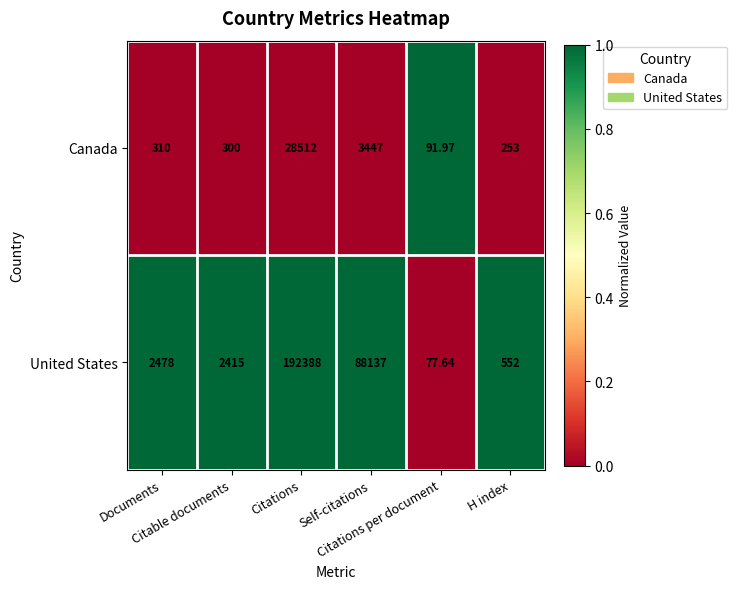

Rank the series by their maximum value, from highest to lowest.

United States, Canada